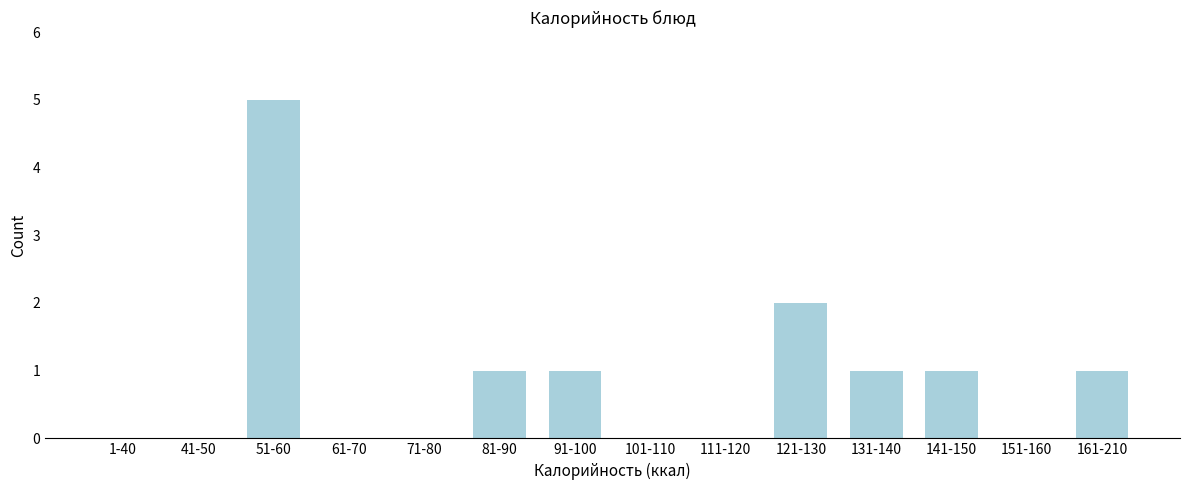

Reading left to right, list all the values displayed in this chart.

1-40=0	41-50=0	51-60=5	61-70=0	71-80=0	81-90=1	91-100=1	101-110=0	111-120=0	121-130=2	131-140=1	141-150=1	151-160=0	161-210=1